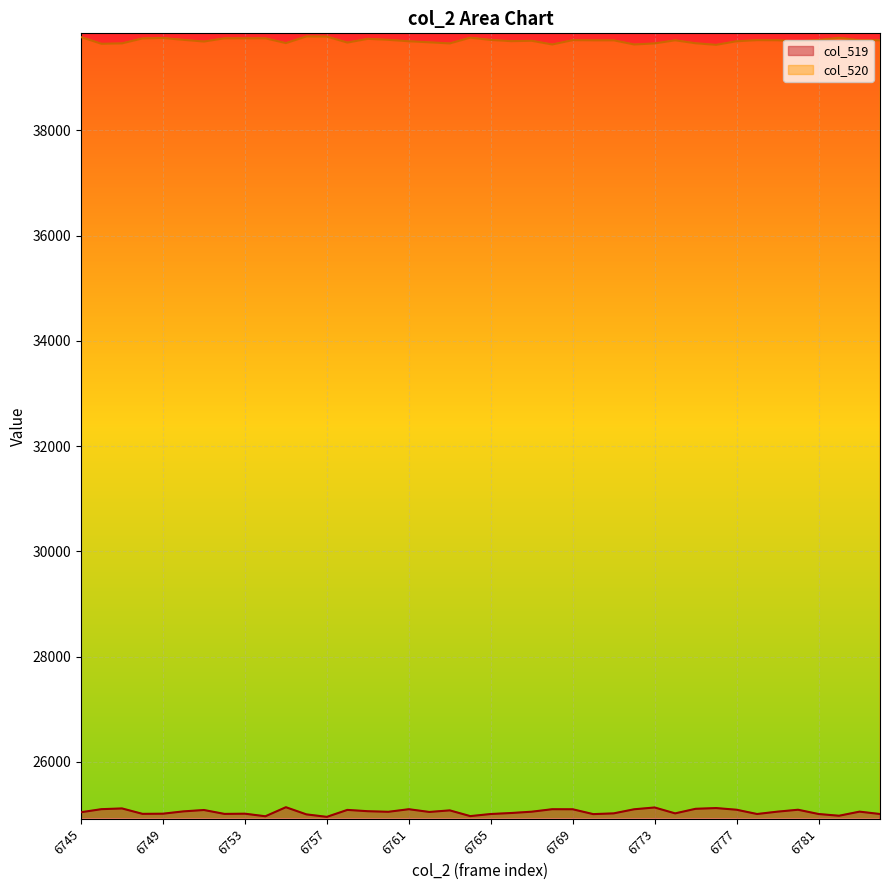

How many data points in col_519 are less than 25052?

20